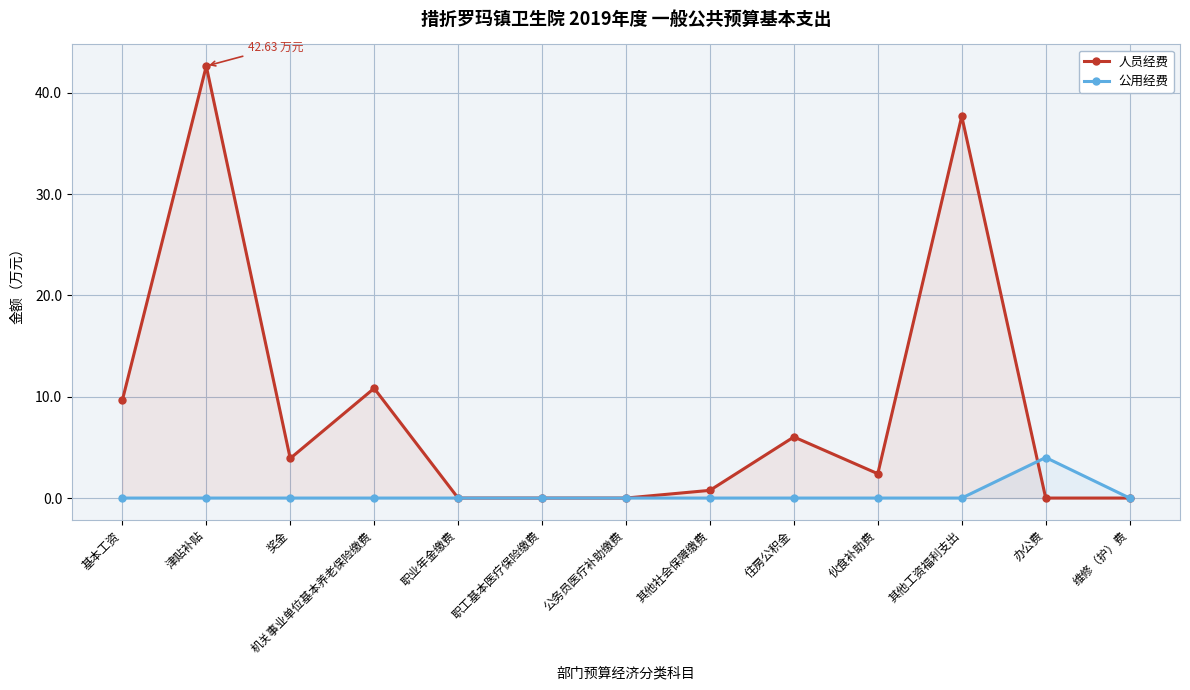

Rank the categories by 公用经费 value from lowest to highest.

基本工资, 津贴补贴, 奖金, 机关事业单位基本养老保险缴费, 职业年金缴费, 职工基本医疗保险缴费, 公务员医疗补助缴费, 其他社会保障缴费, 住房公积金, 伙食补助费, 其他工资福利支出, 维修（护）费, 办公费